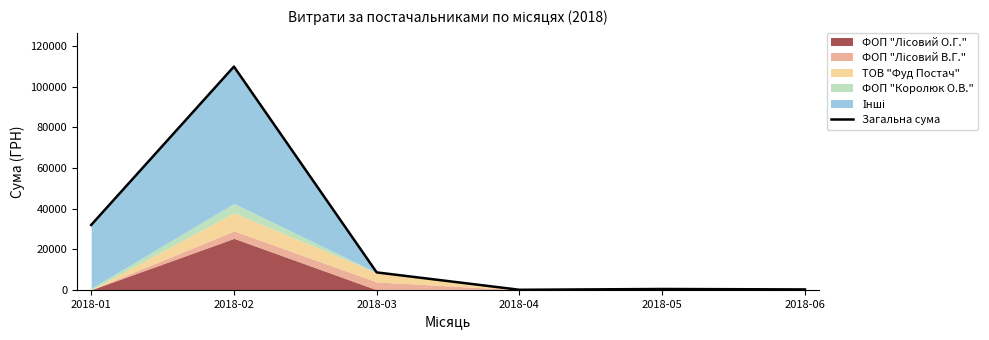

What is the difference between the maximum and minimum values?

109891.2